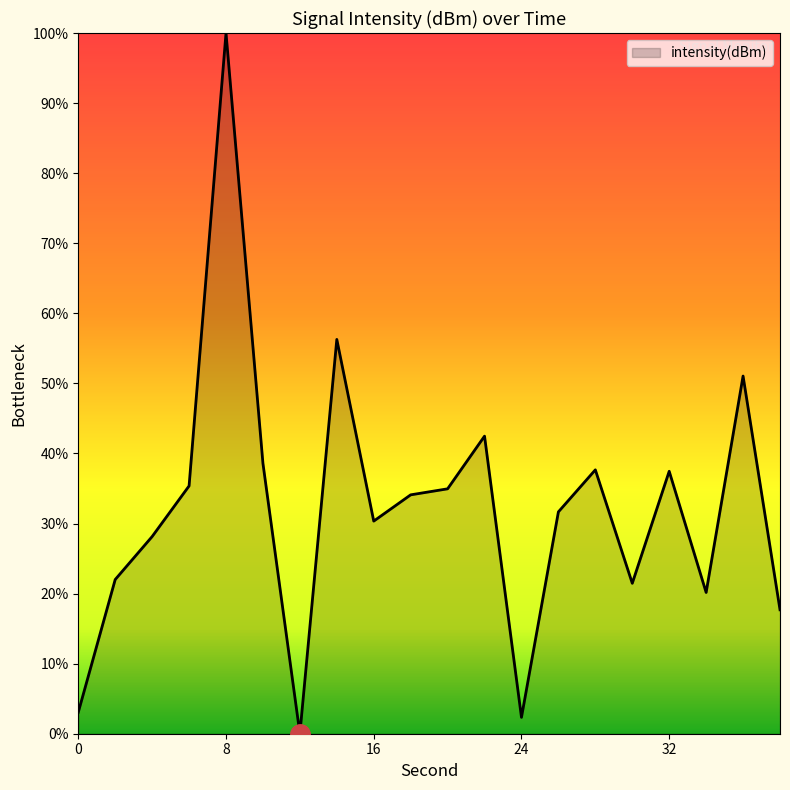

What is the difference between the maximum and minimum values?

100.0